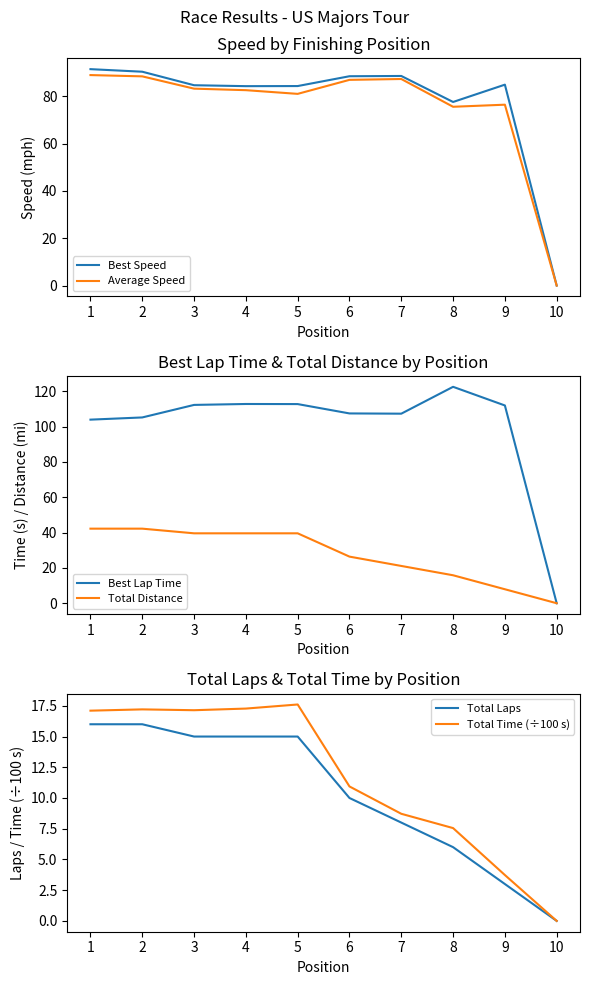

What is the total value across all series at 4?

351.5